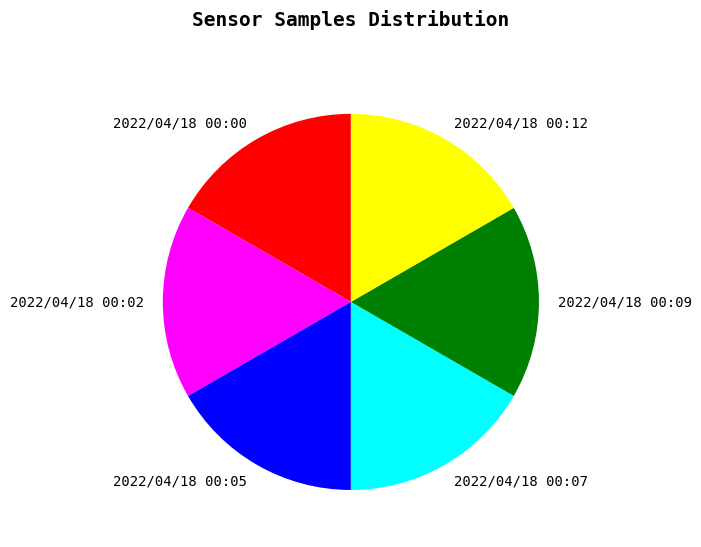

Is it true that 2022/04/18 00:12 is 5% of the pie?

False